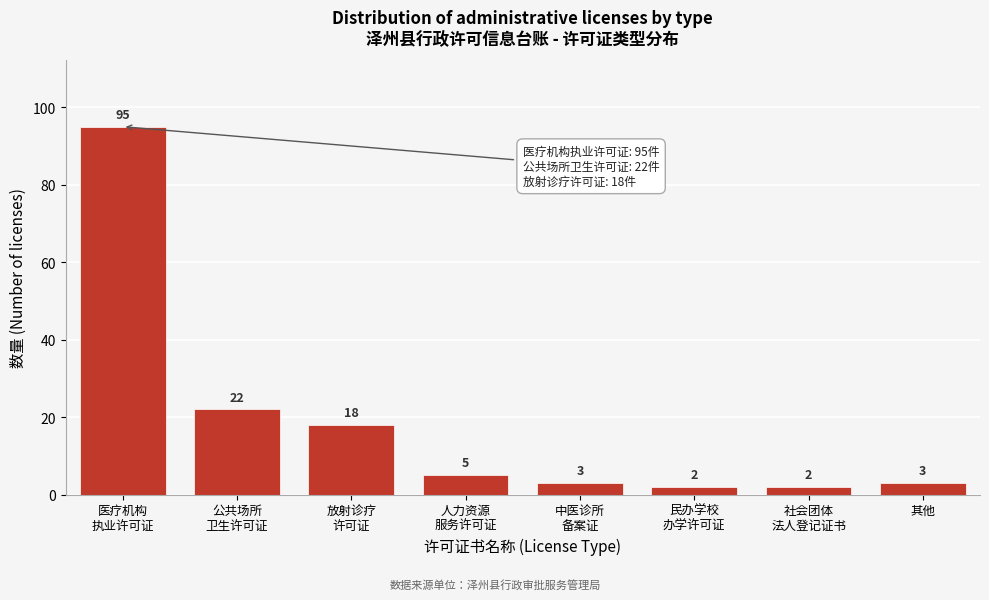

Reading right to left, what are all the values shown in this chart?

3	2	2	3	5	18	22	95